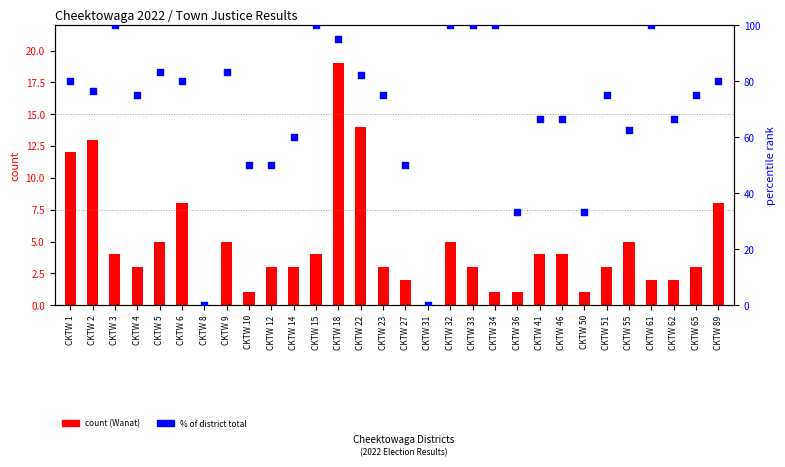

What is the total value across all series at CKTW 61?

102.0